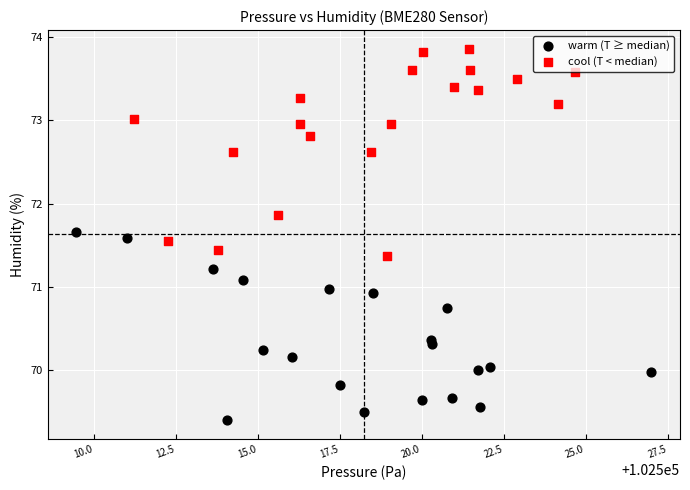

Which series has the largest Y range (max minus min)?

cool (T < median)